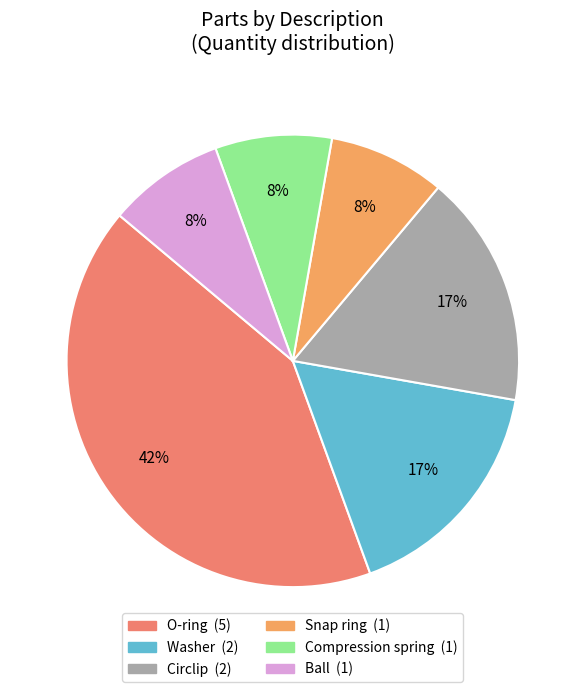

Is it true that Ball is 18% of the pie?

False